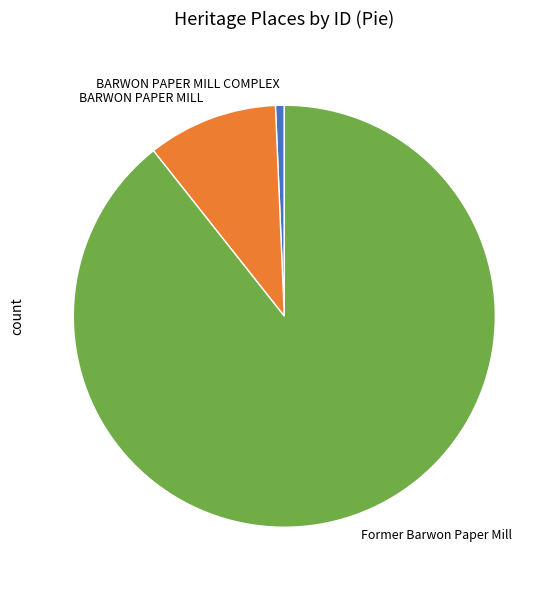

Between BARWON PAPER MILL and BARWON PAPER MILL COMPLEX, which is larger?

BARWON PAPER MILL